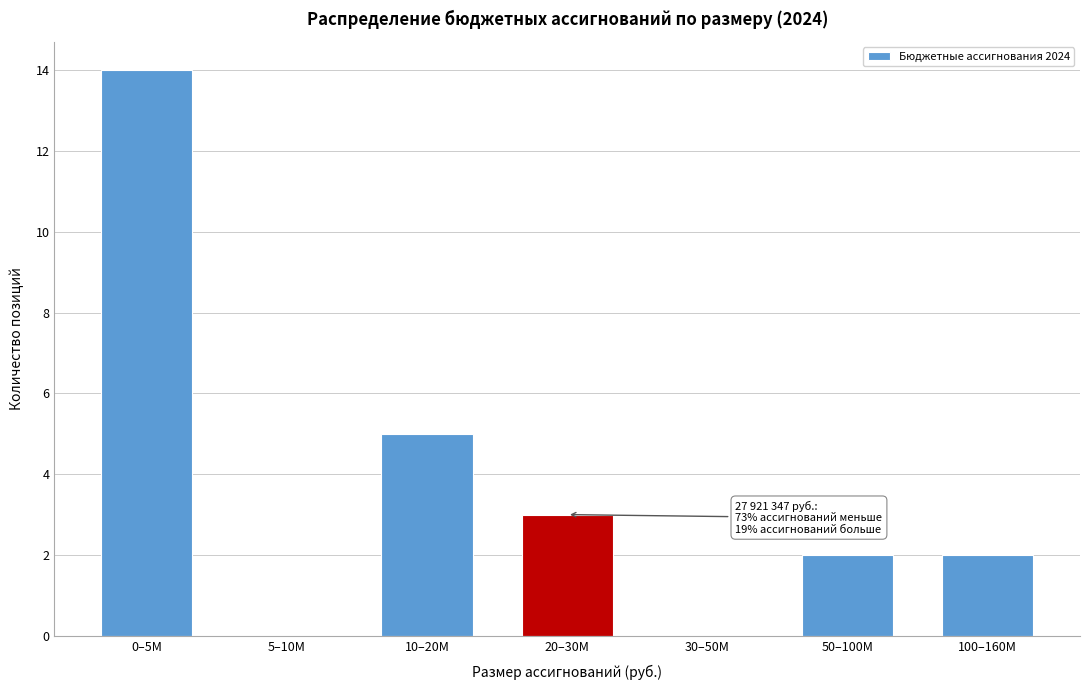

Reading left to right, list all the values displayed in this chart.

0–5M=14	5–10M=0	10–20M=5	20–30M=3	30–50M=0	50–100M=2	100–160M=2